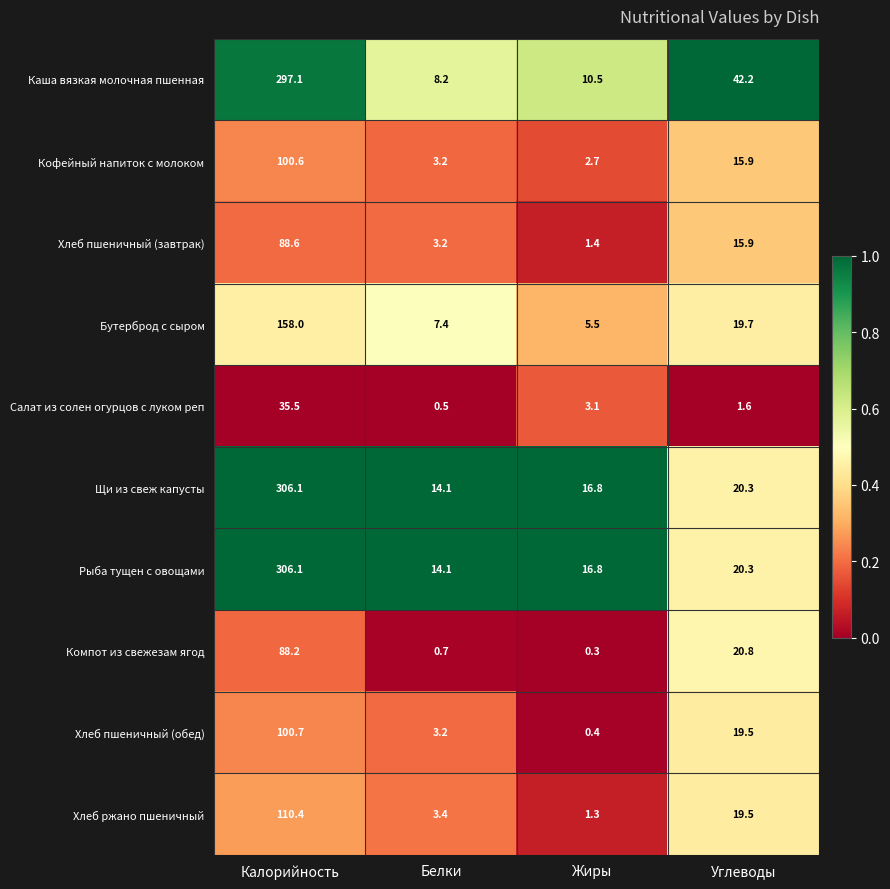

Is the value of Бутерброд с сыром at Жиры greater than the value of Компот из свежезам ягод at Углеводы?

No